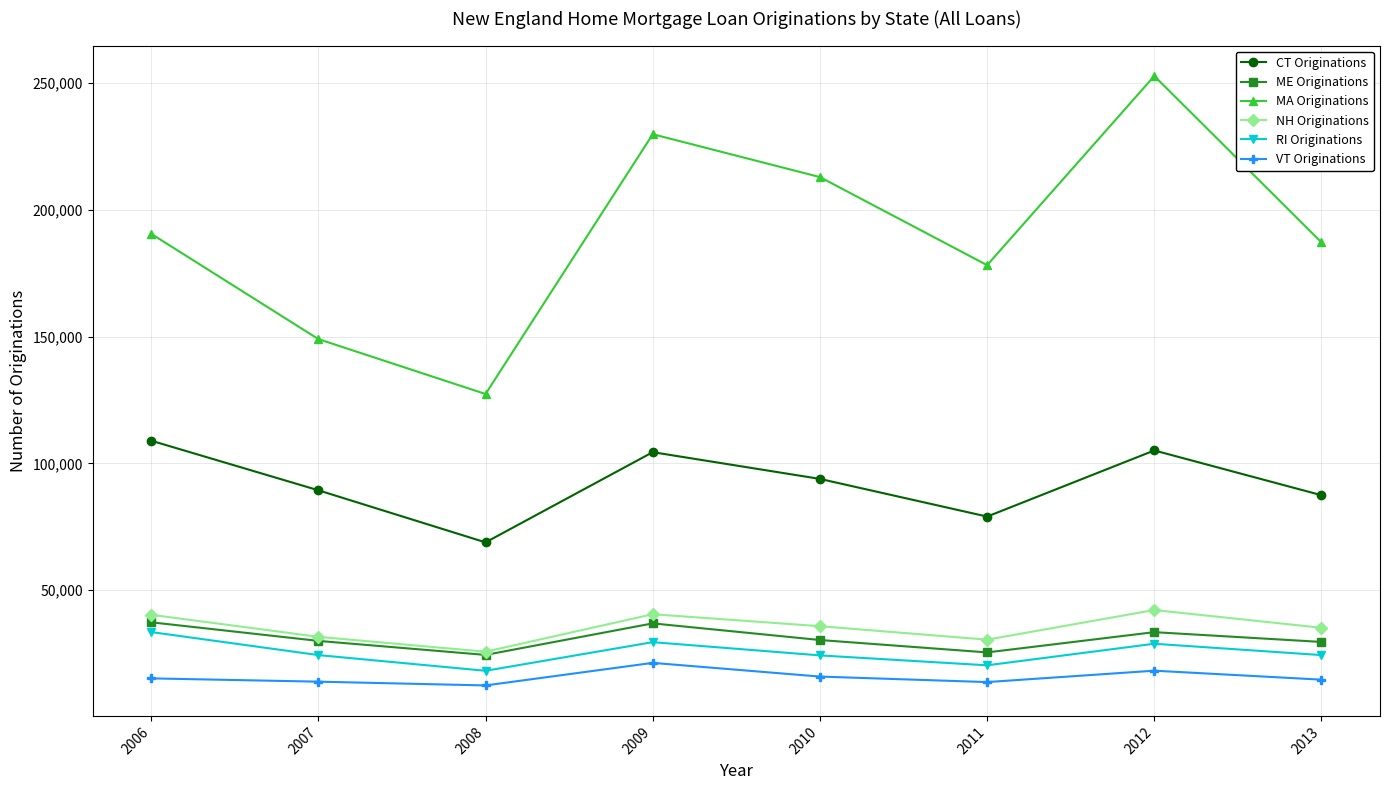

What is the difference between the maximum and minimum values in the NH Originations series?

16431